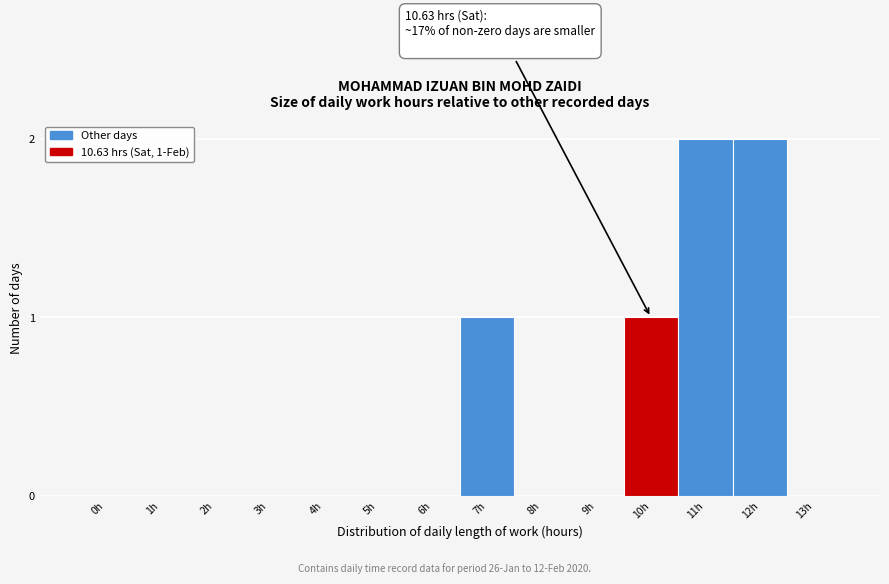

Reading left to right, extract all data points from this chart.

0h=0	1h=0	2h=0	3h=0	4h=0	5h=0	6h=0	7h=1	8h=0	9h=0	10h=1	11h=2	12h=2	13h=0